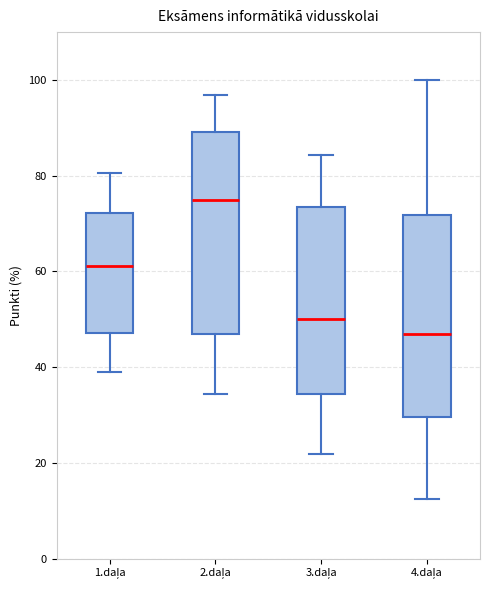

Reading left to right, transcribe this box plot: for each box, give where its median line is, the range the box spans, and where its two whiskers end, as read against the y-axis. The values are not printed on the chart, so give them approximately, as read against the axis.

1.daļa: median 62, box 48 to 72, whiskers 38 to 80
2.daļa: median 76, box 46 to 90, whiskers 34 to 96
3.daļa: median 50, box 34 to 74, whiskers 22 to 84
4.daļa: median 46, box 30 to 72, whiskers 12 to 100